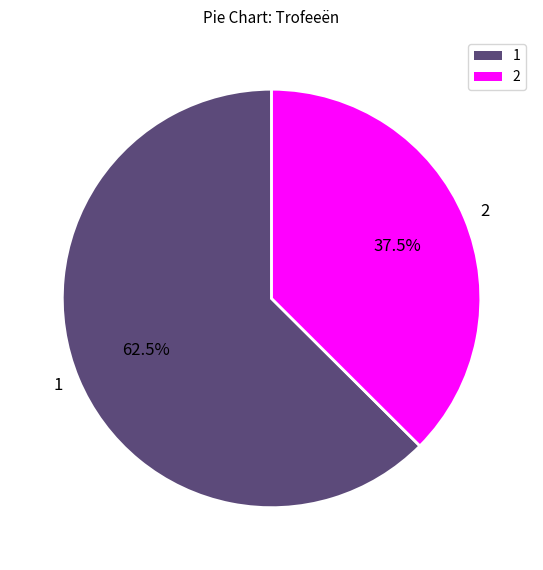

How many segments does this pie chart have?

2